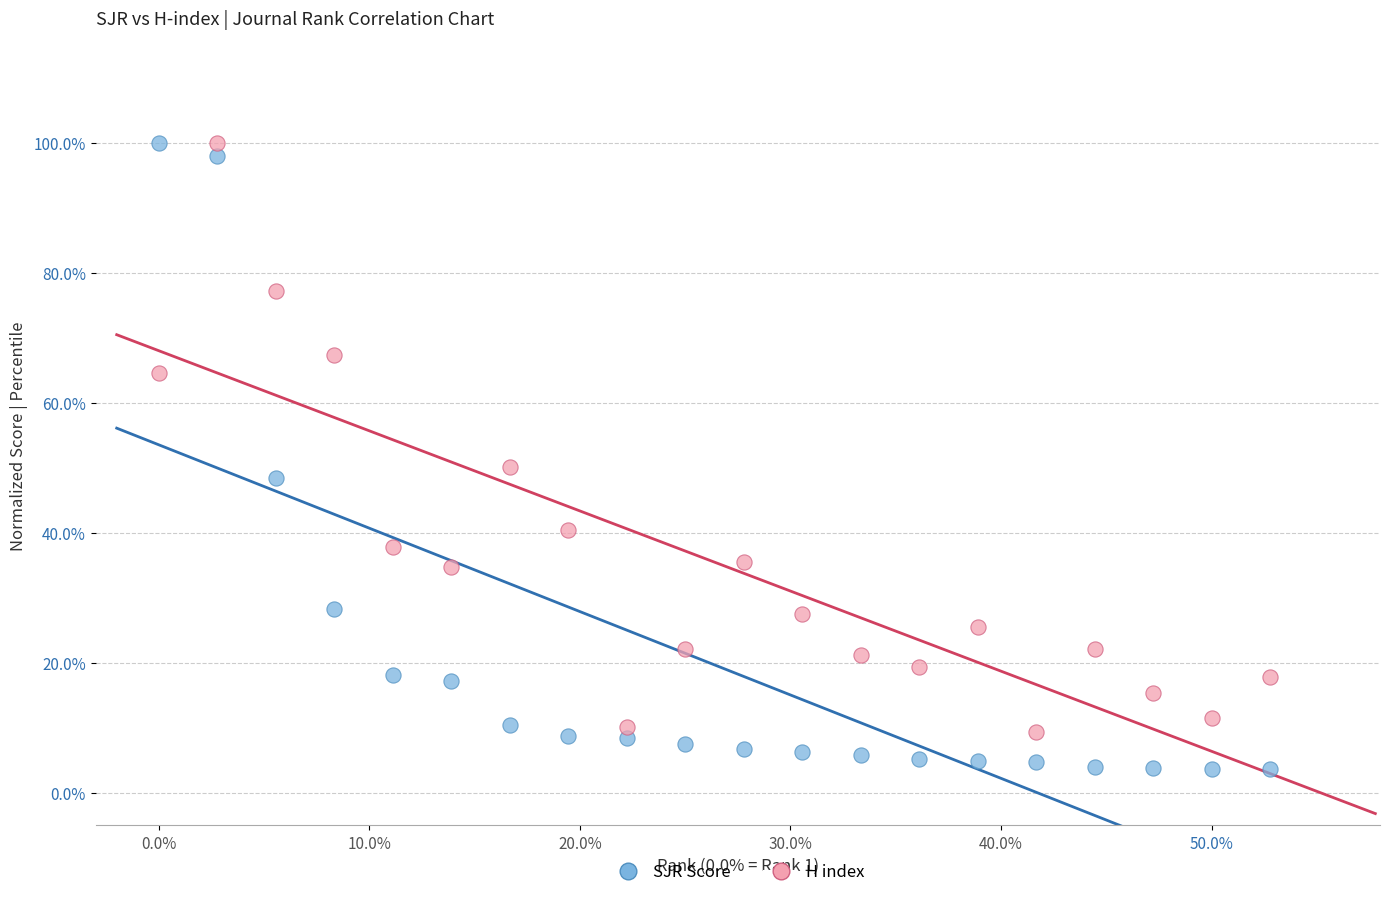

Across all data points, what is the range of Y values (max minus min)?

96.4